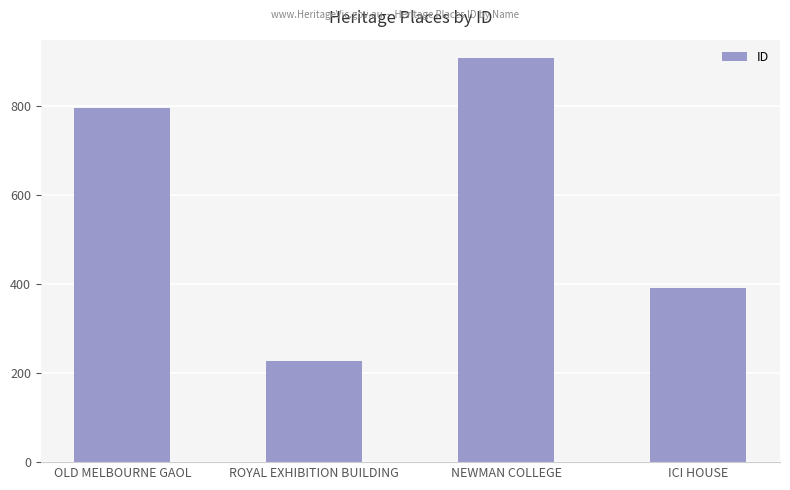

Between ICI HOUSE and OLD MELBOURNE GAOL, which is larger?

OLD MELBOURNE GAOL